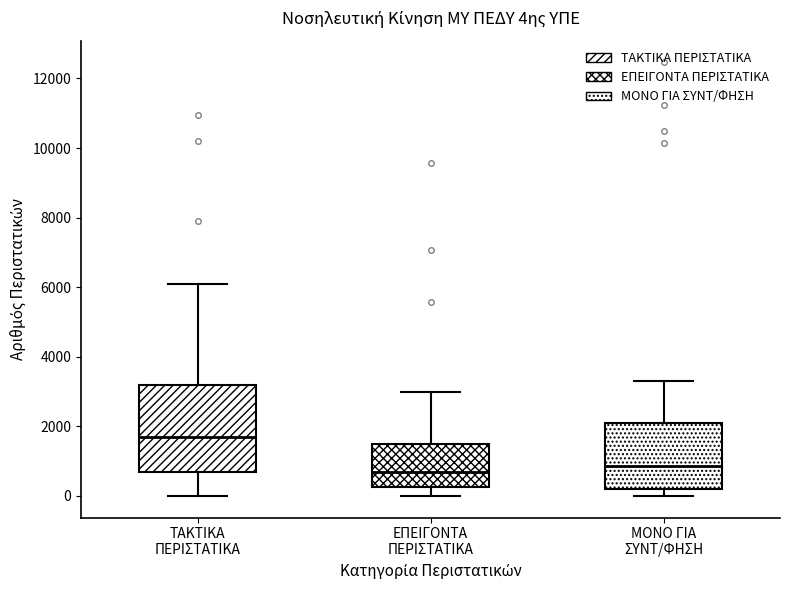

Comparing the boxes themselves (not the whiskers), which one is the tallest?

ΤΑΚΤΙΚΑ ΠΕΡΙΣΤΑΤΙΚΑ